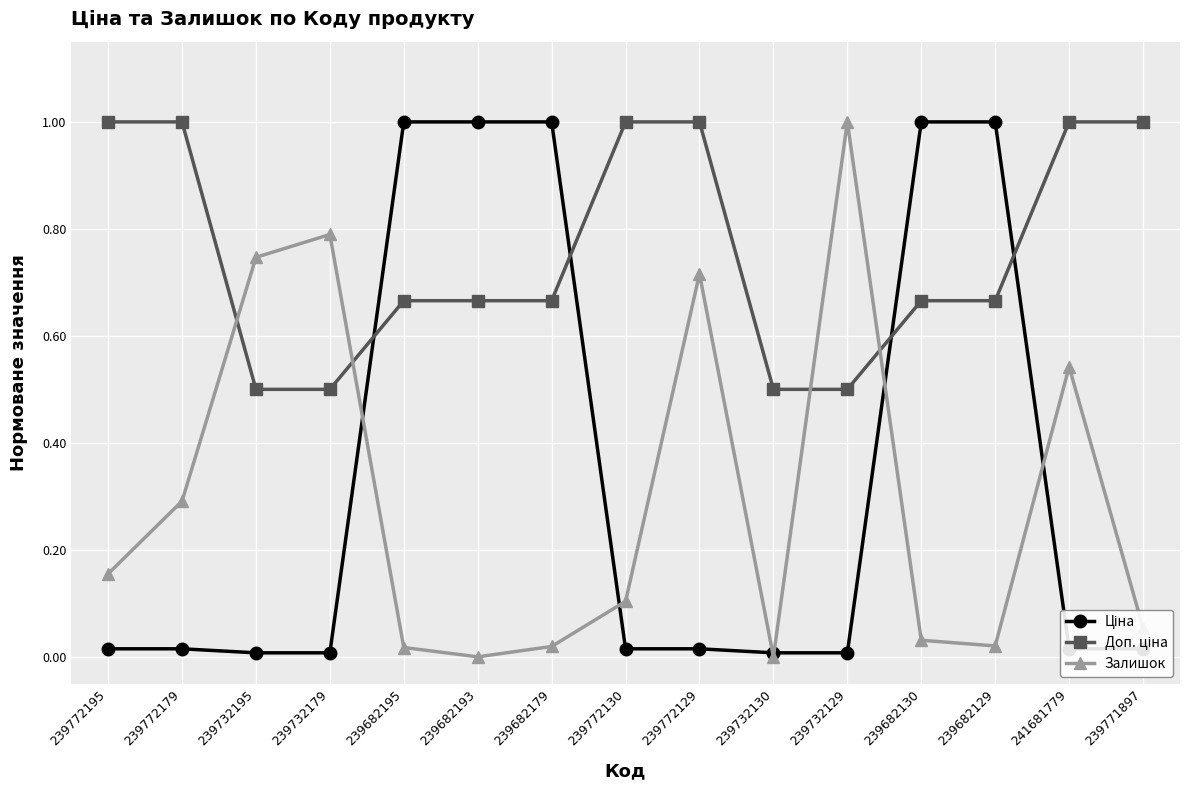

Where is the first local maximum for Залишок?

239732179